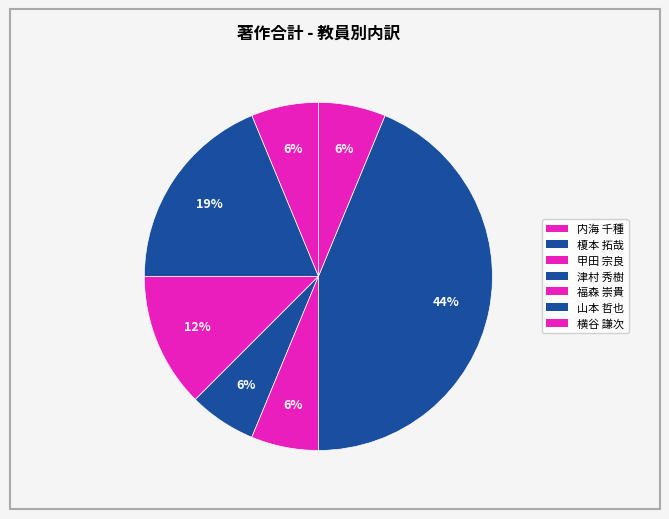

Count the number of slices in the pie.

7